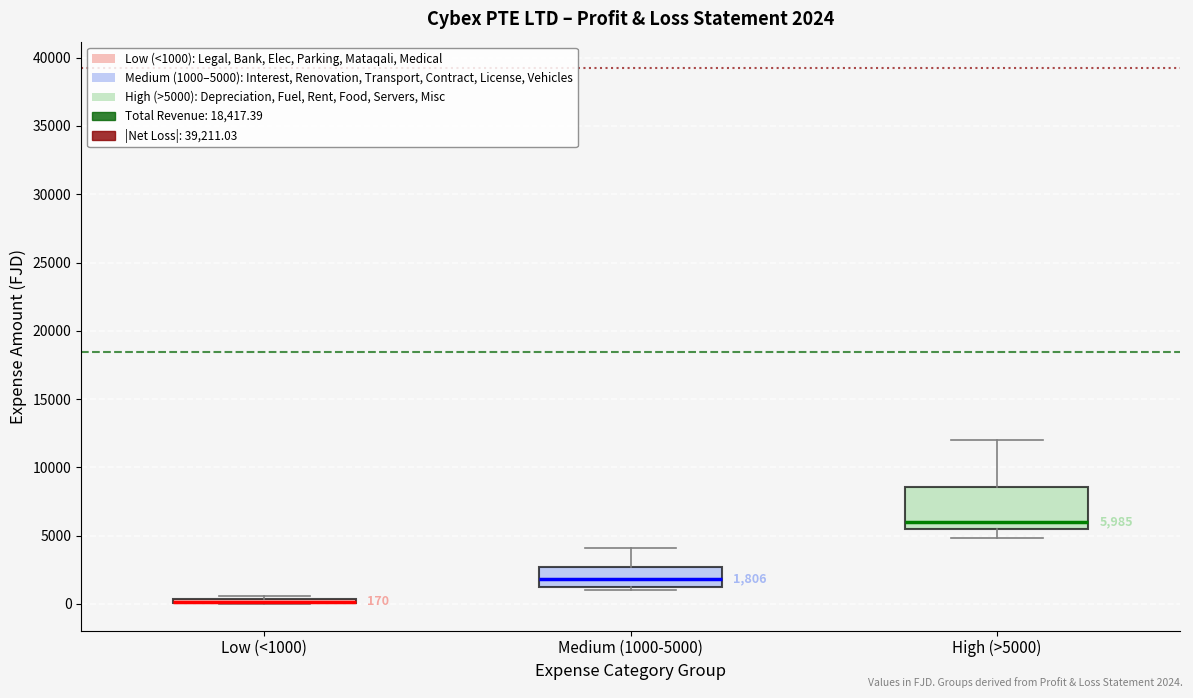

Comparing the boxes themselves (not the whiskers), which one is the tallest?

High (>5000)